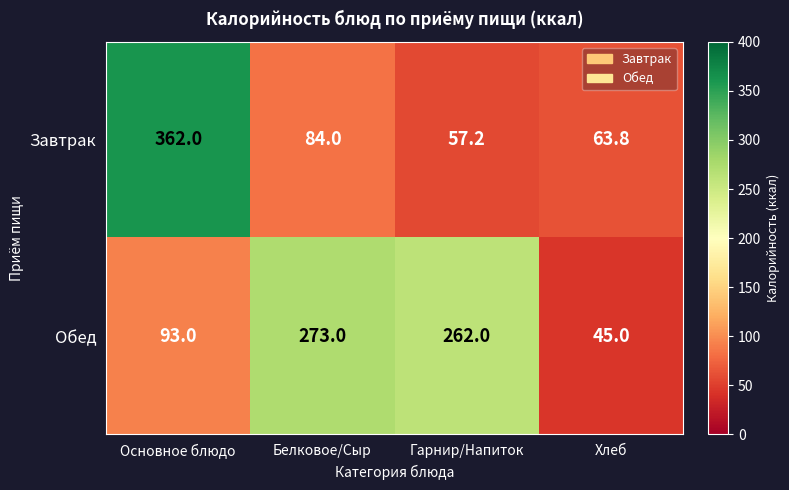

What is the spread (max minus min) of values at Гарнир/Напиток?

204.8